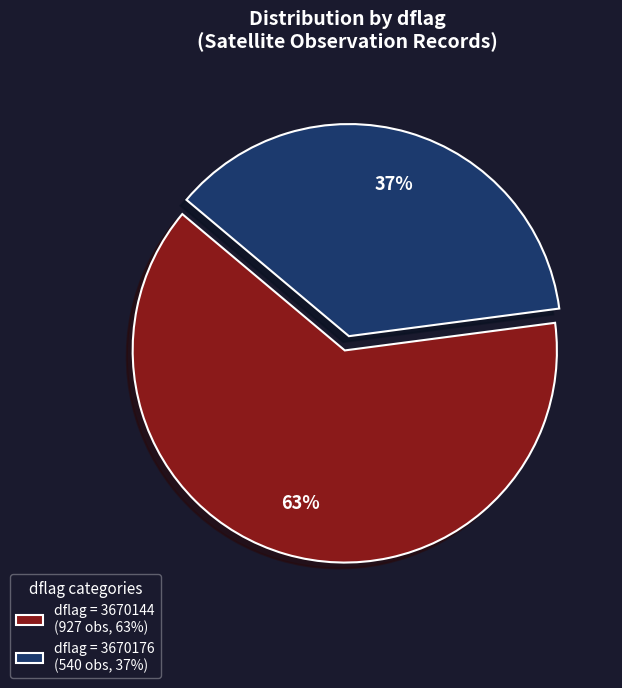

Combined, do dflag = 3670176 (540 obs, 37%) and dflag = 3670144 (927 obs, 63%) account for over 50%?

Yes